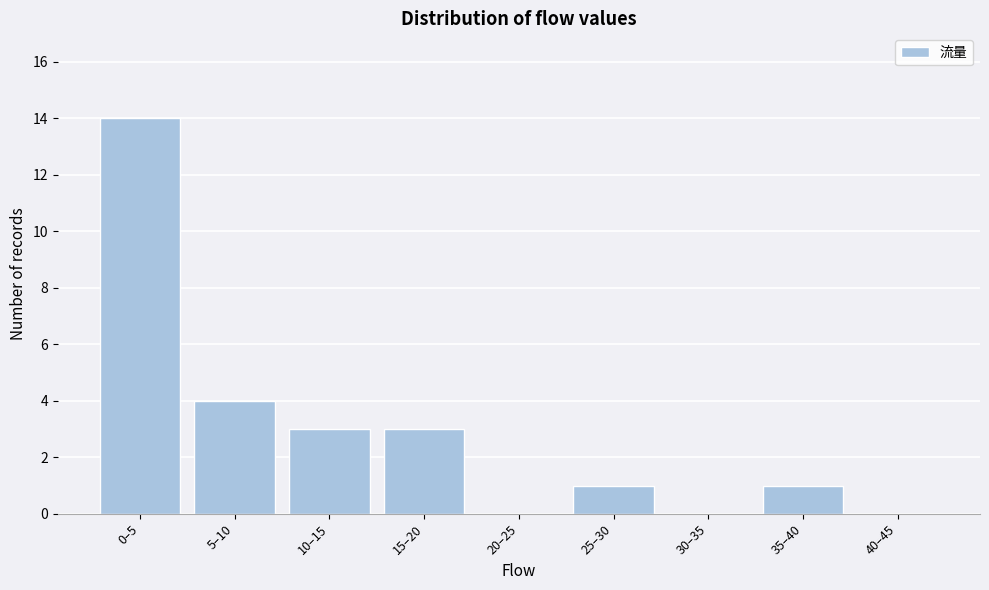

Reading left to right, transcribe all the data shown in this chart.

0–5=14	5–10=4	10–15=3	15–20=3	20–25=0	25–30=1	30–35=0	35–40=1	40–45=0